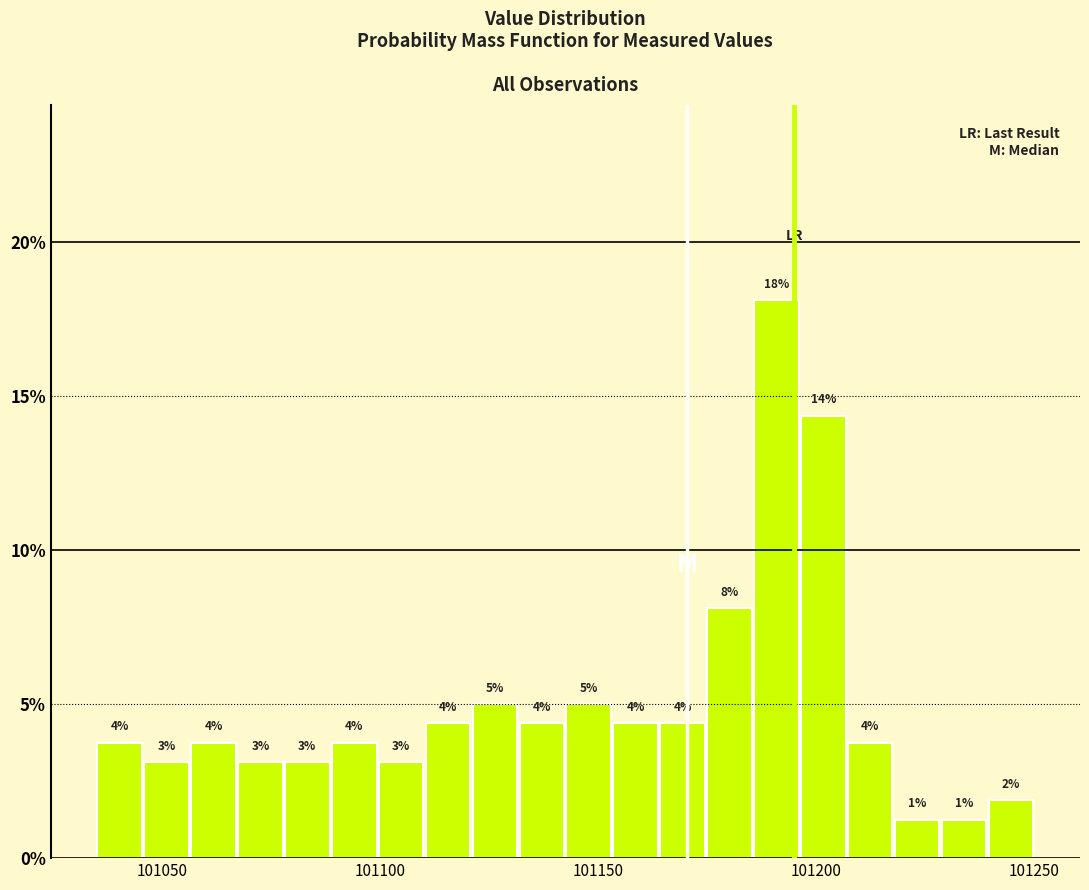

Read against the x-axis, roughly where is the centre of the tallest bar?

101190